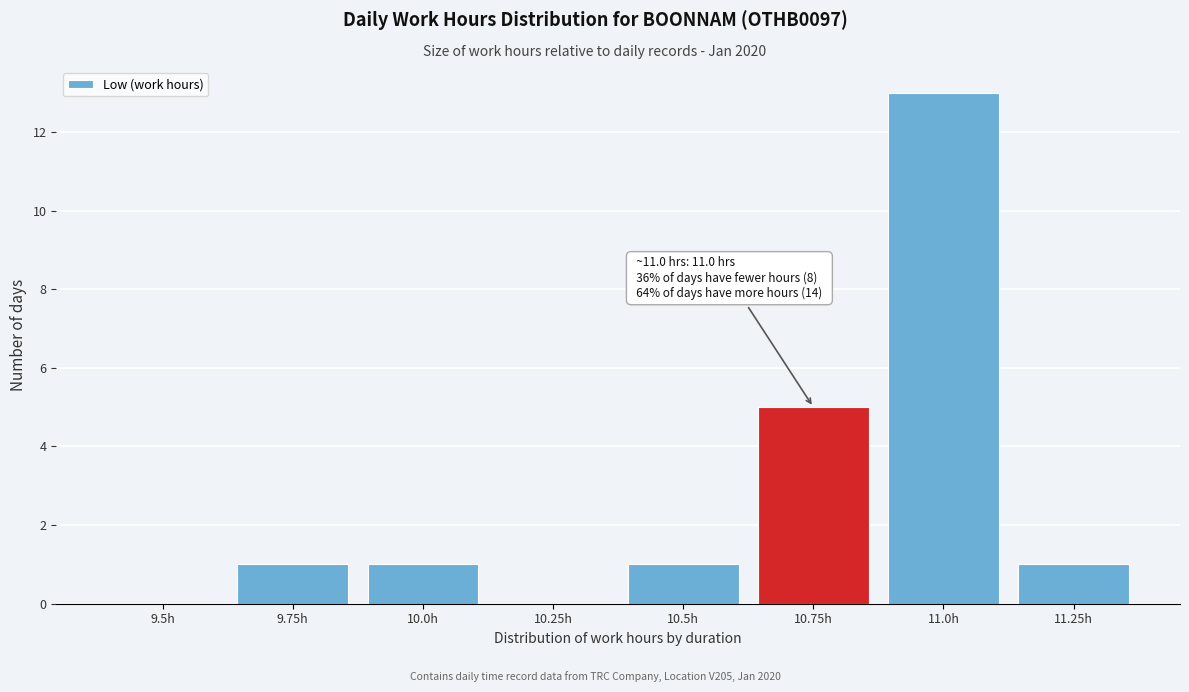

Reading left to right, what are all the values shown in this chart?

9.5h=0	9.75h=1	10.0h=1	10.25h=0	10.5h=1	10.75h=5	11.0h=13	11.25h=1